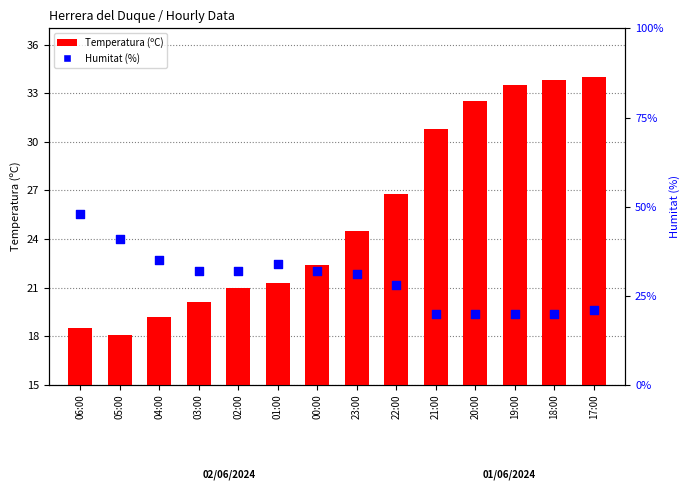

Which series reaches the minimum Y coordinate?

Temperatura (ºC)